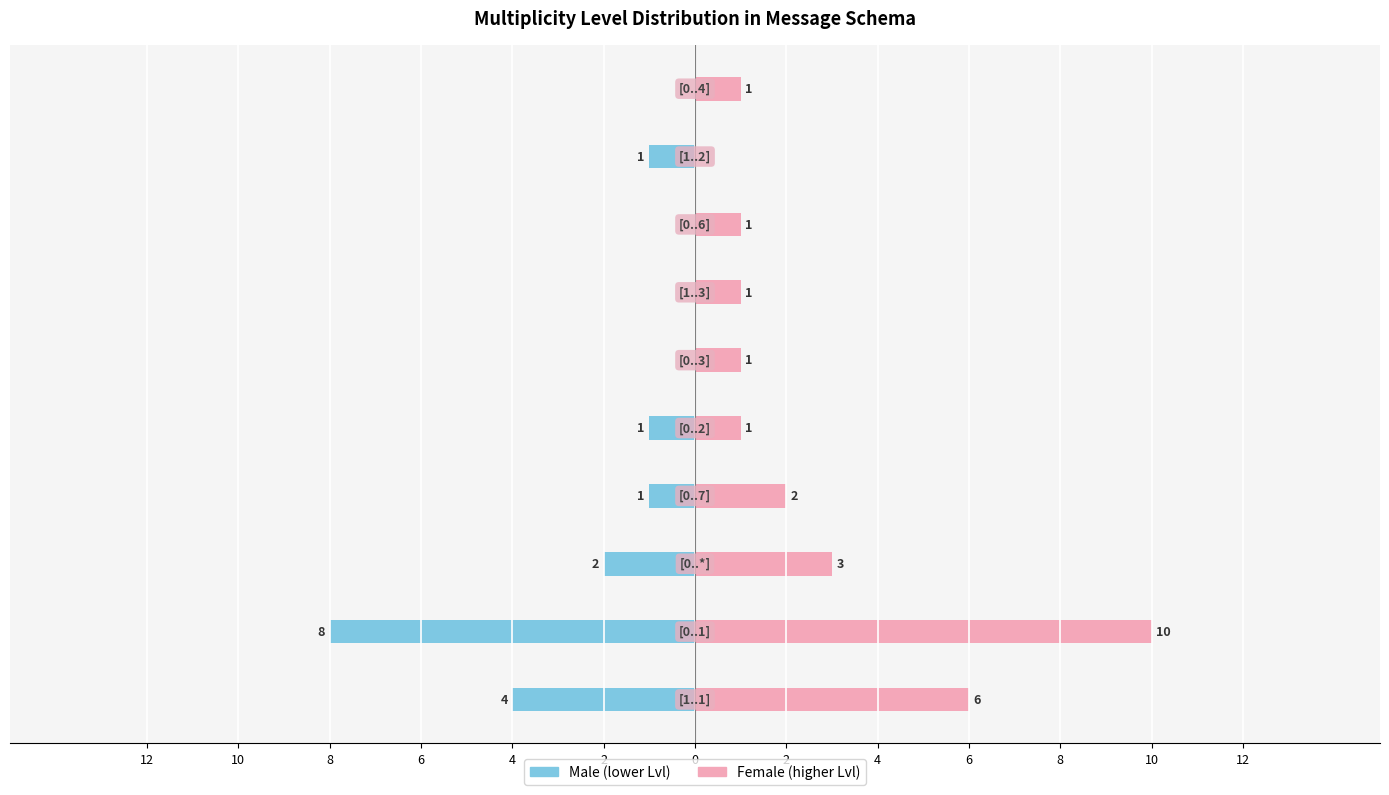

What is the value of the Male bar at the 3rd from the left?

-2